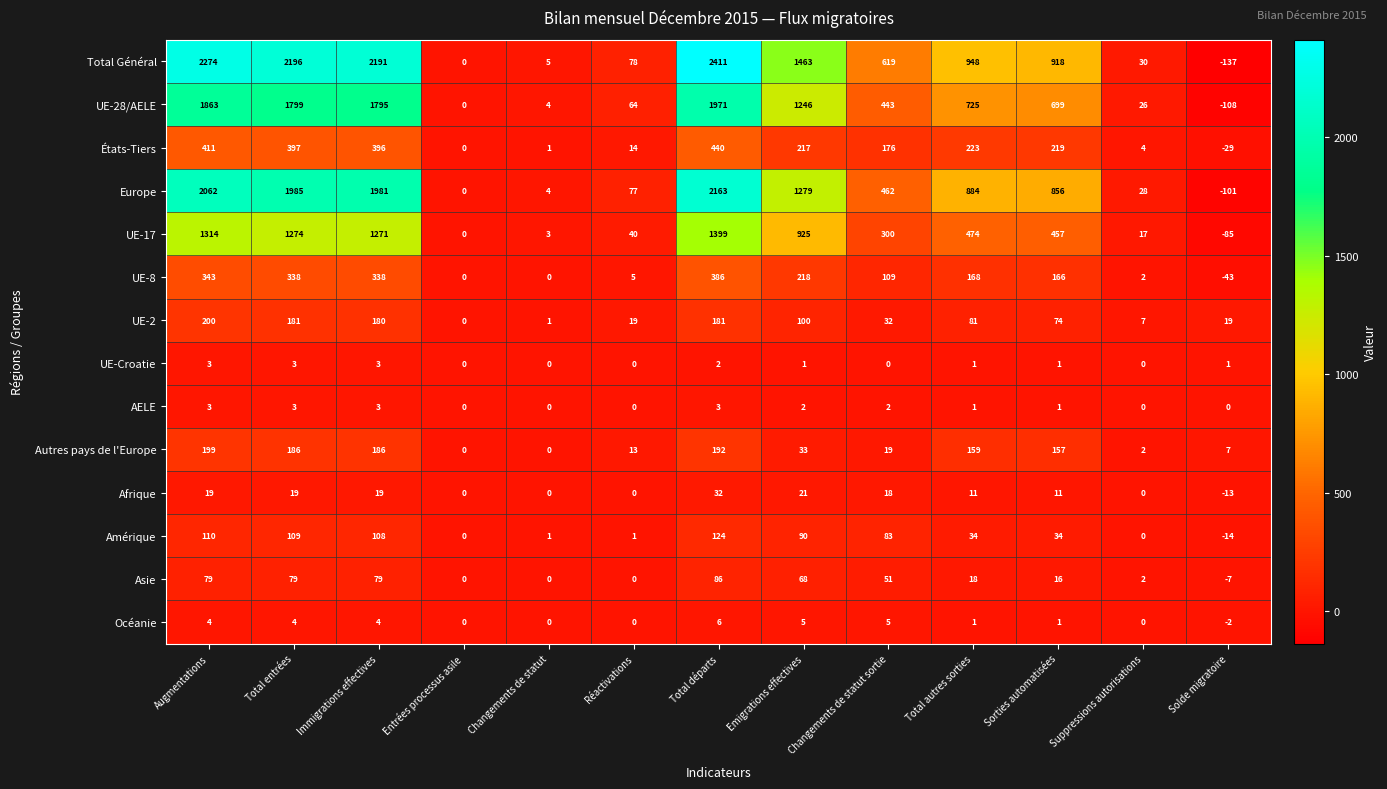

Which series has the largest range (max minus min)?

Total Général